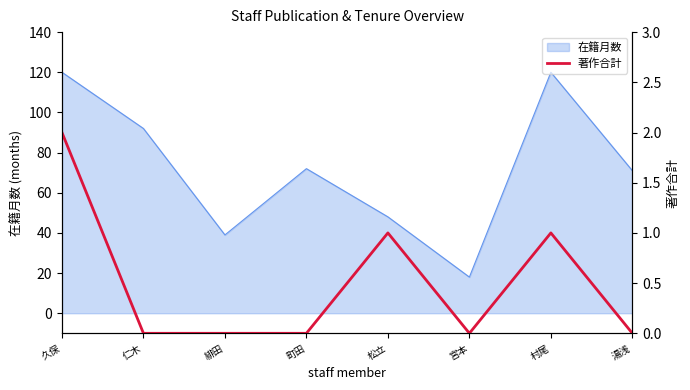

How many points are higher than both their immediate neighbors (excluding endpoints)?

2